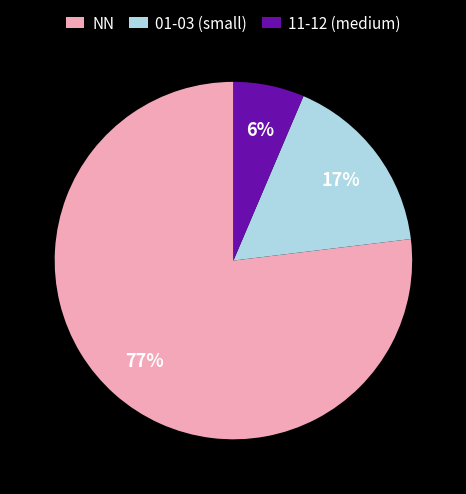

To the nearest percent, what is the difference between the largest and smallest slice percentages?

71%